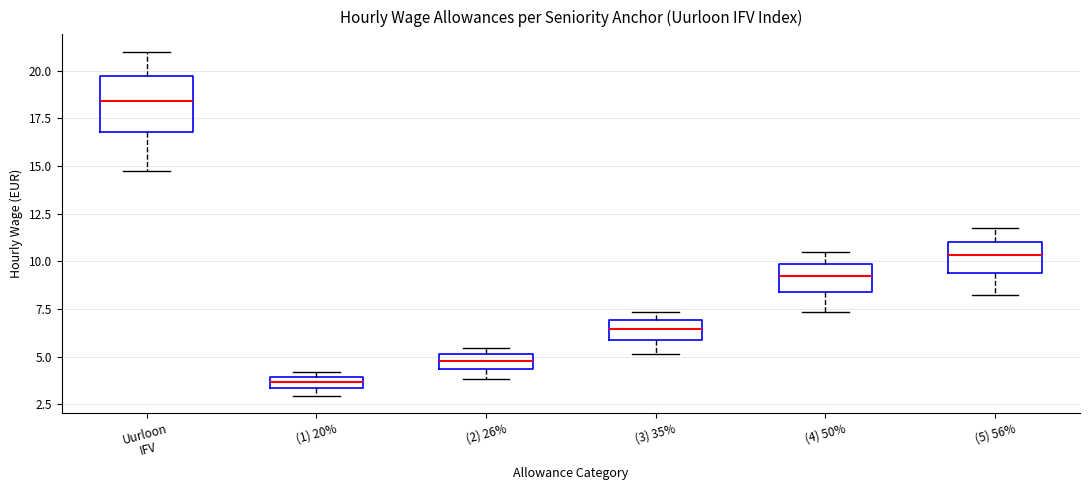

Where is the lower edge of the box for (1) 20% on the y-axis? The values are not printed on the chart, so give them approximately, as read against the axis.

3.5